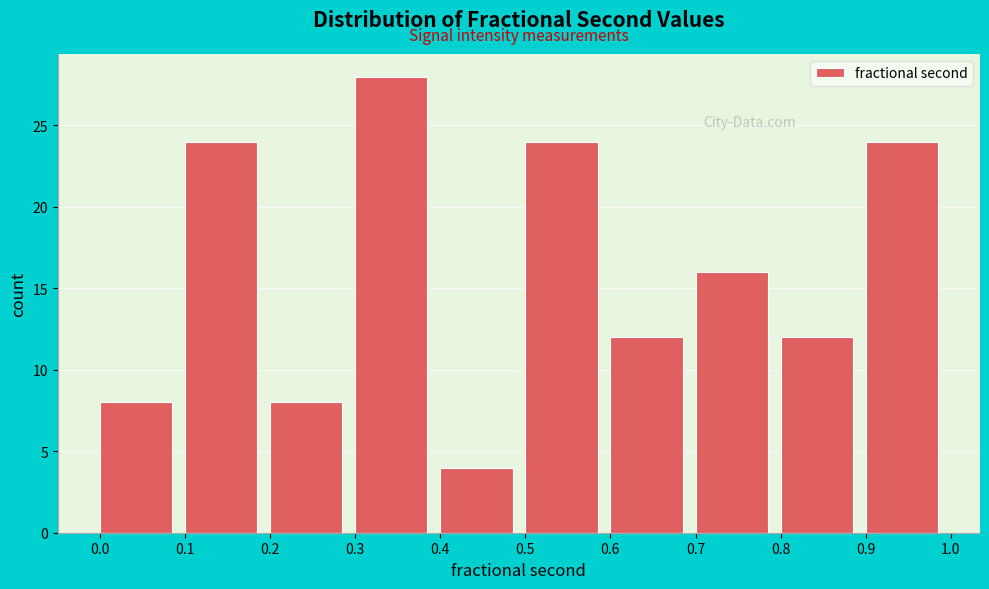

How tall is the bar that spans 0.1 to 0.2 on the x-axis? The values are not printed on the chart, so give them approximately, as read against the axis.

24